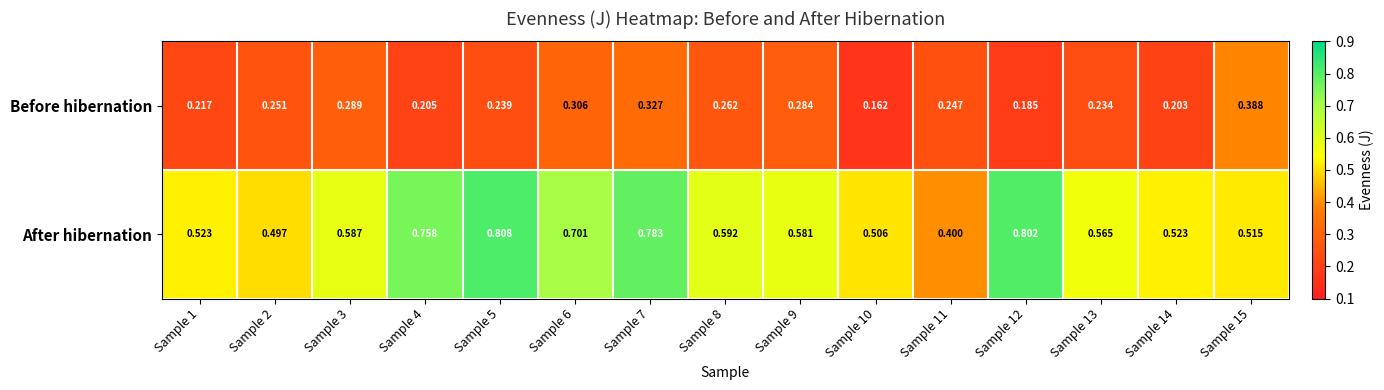

Which series changed the most between Sample 3 and Sample 4?

After hibernation